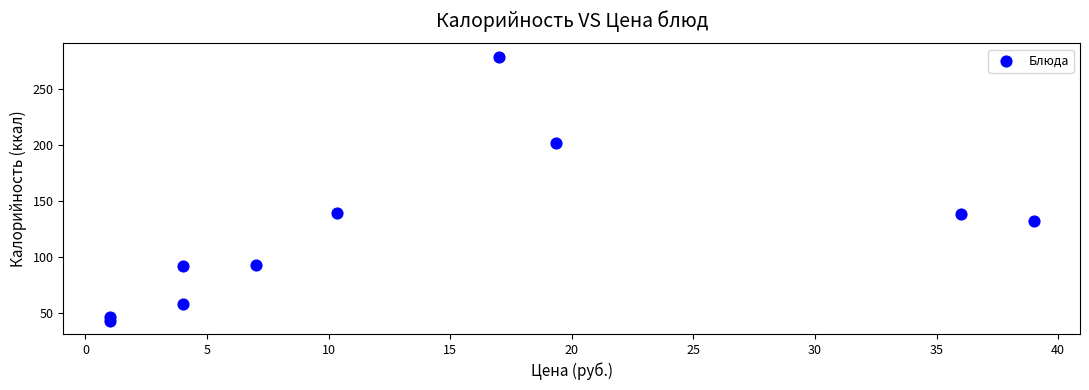

What is the range of Y values (max minus min)?

236